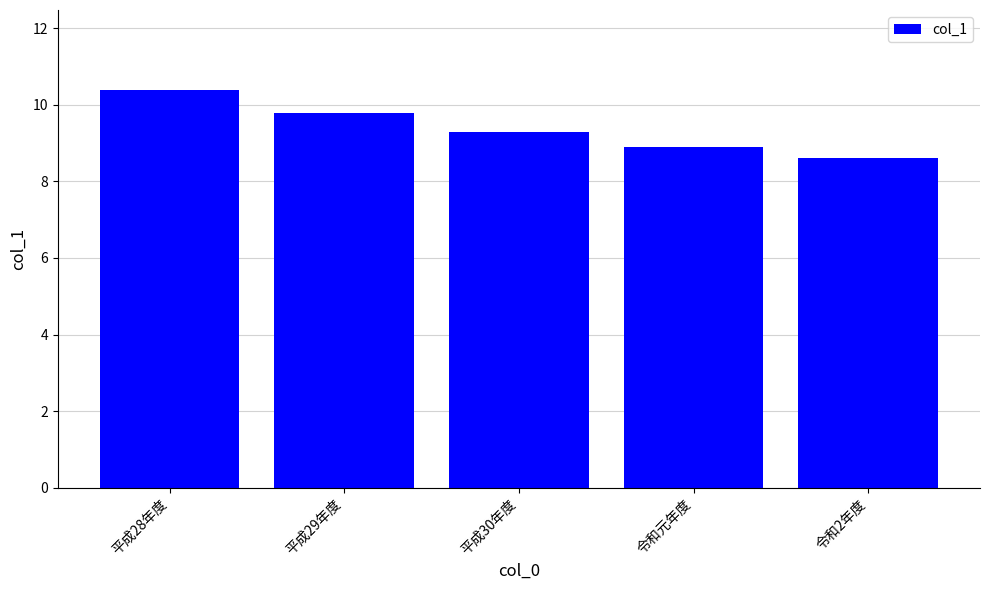

Where does the data first go above 9?

平成28年度